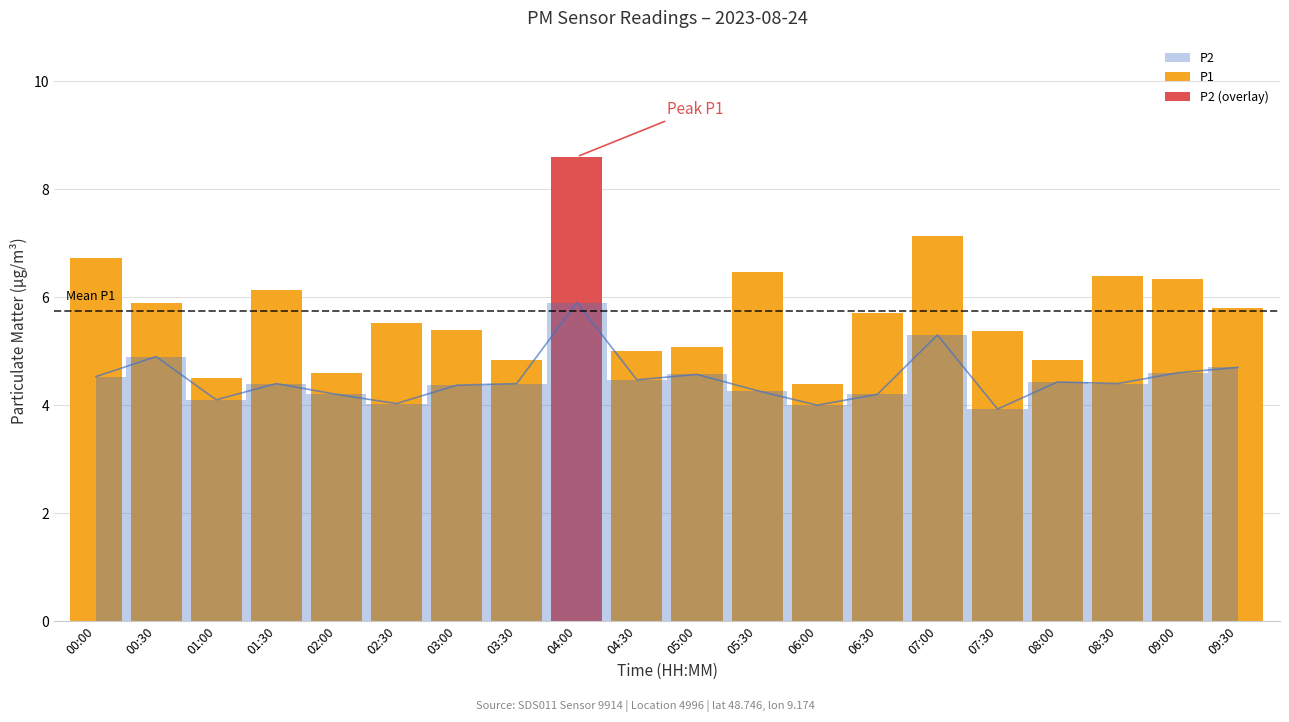

List the labels in order of value, largest first.

04:00, 07:00, 00:30, 09:30, 09:00, 05:00, 00:00, 04:30, 08:00, 01:30, 03:30, 08:30, 03:00, 05:30, 02:00, 06:30, 01:00, 02:30, 06:00, 07:30